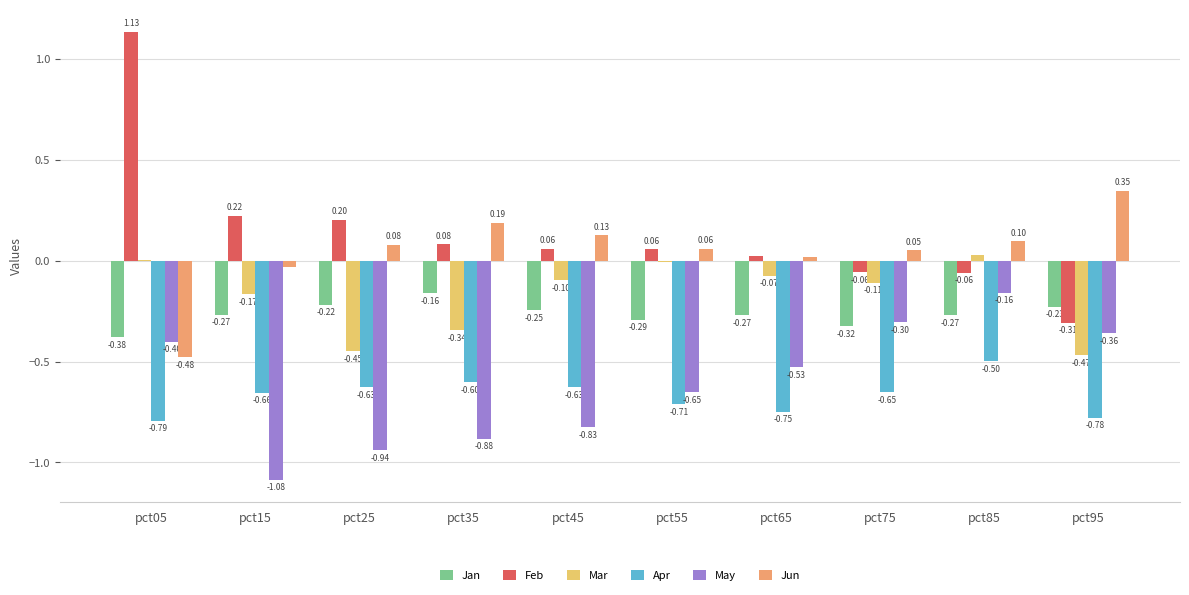

What are all the series names shown in the legend?

Jan, Feb, Mar, Apr, May, Jun